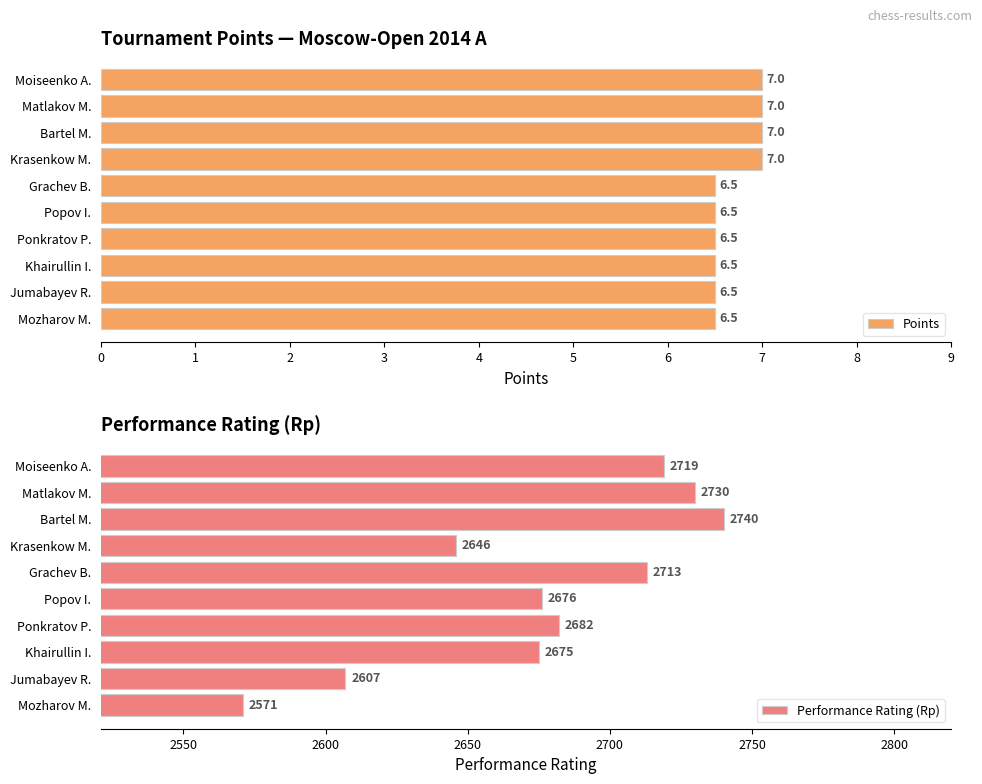

Read the Points value at Khairullin I..

6.5